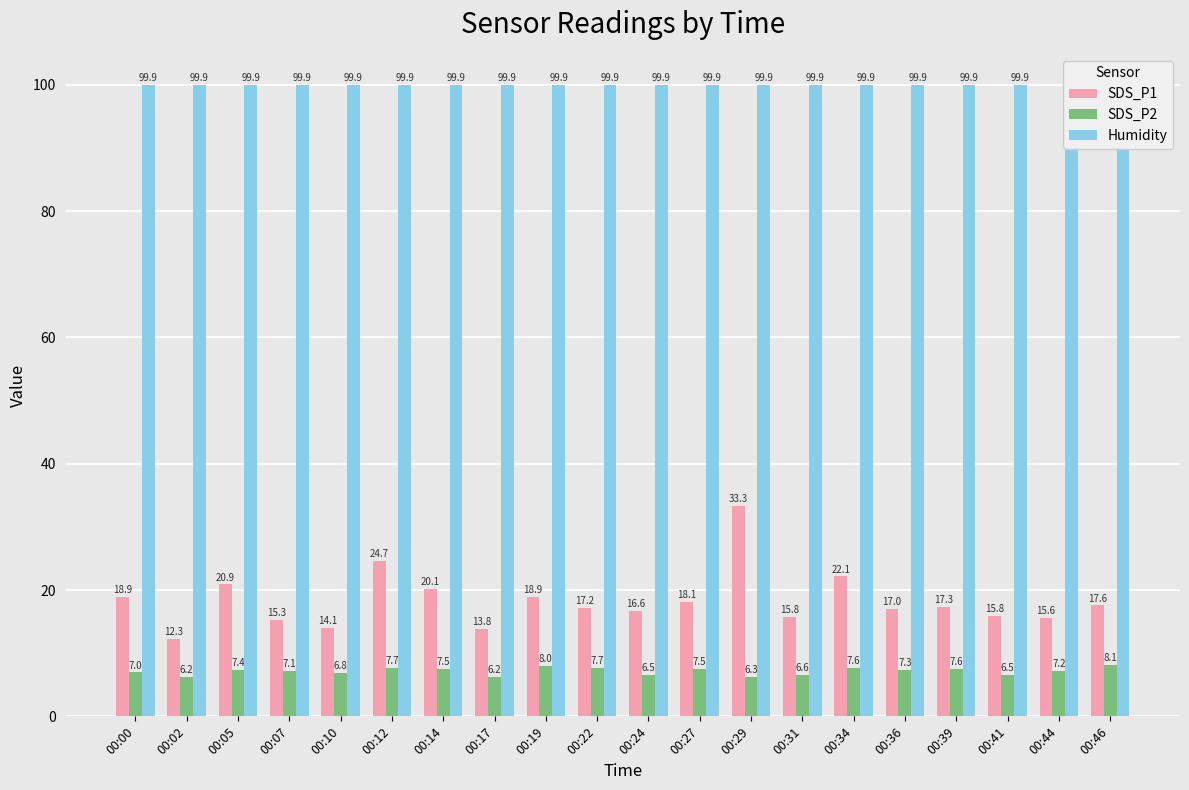

At which label does Humidity reach its peak?

00:00